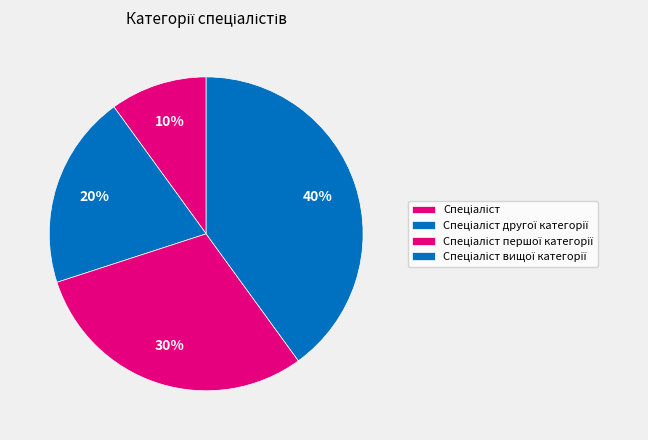

How many segments does this pie chart have?

4